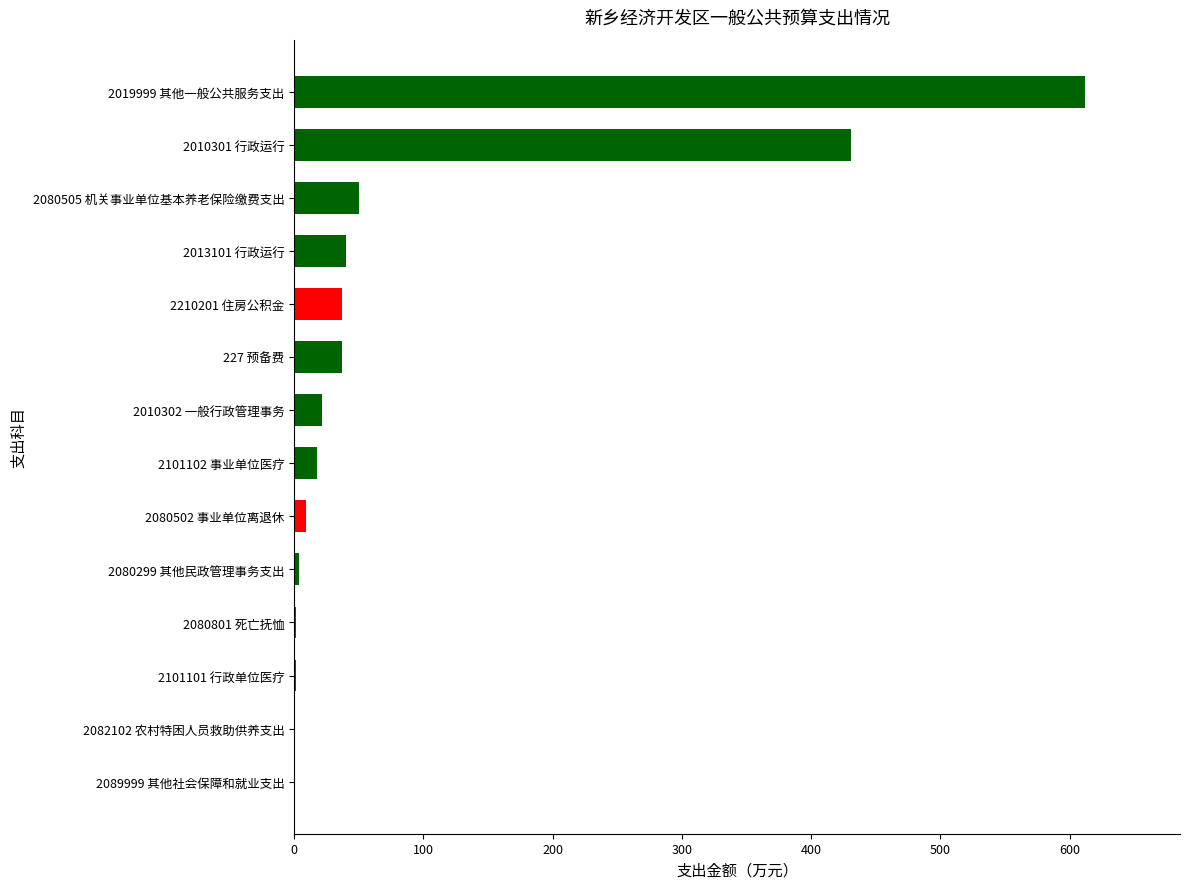

What is the sum of all values?

1264.0